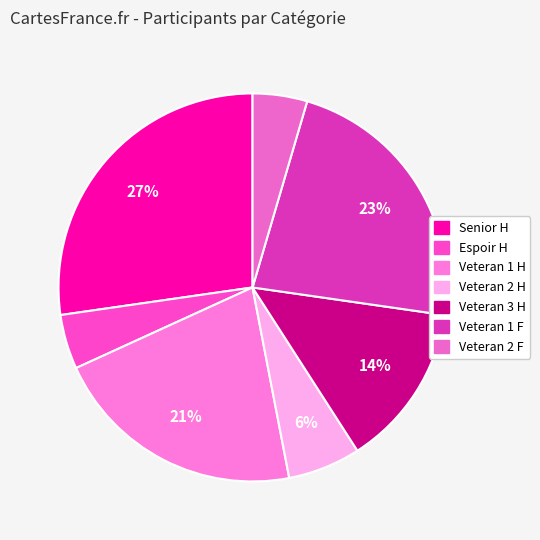

To the nearest percent, what is the combined percentage of Veteran 1 H and Veteran 3 H?

35%